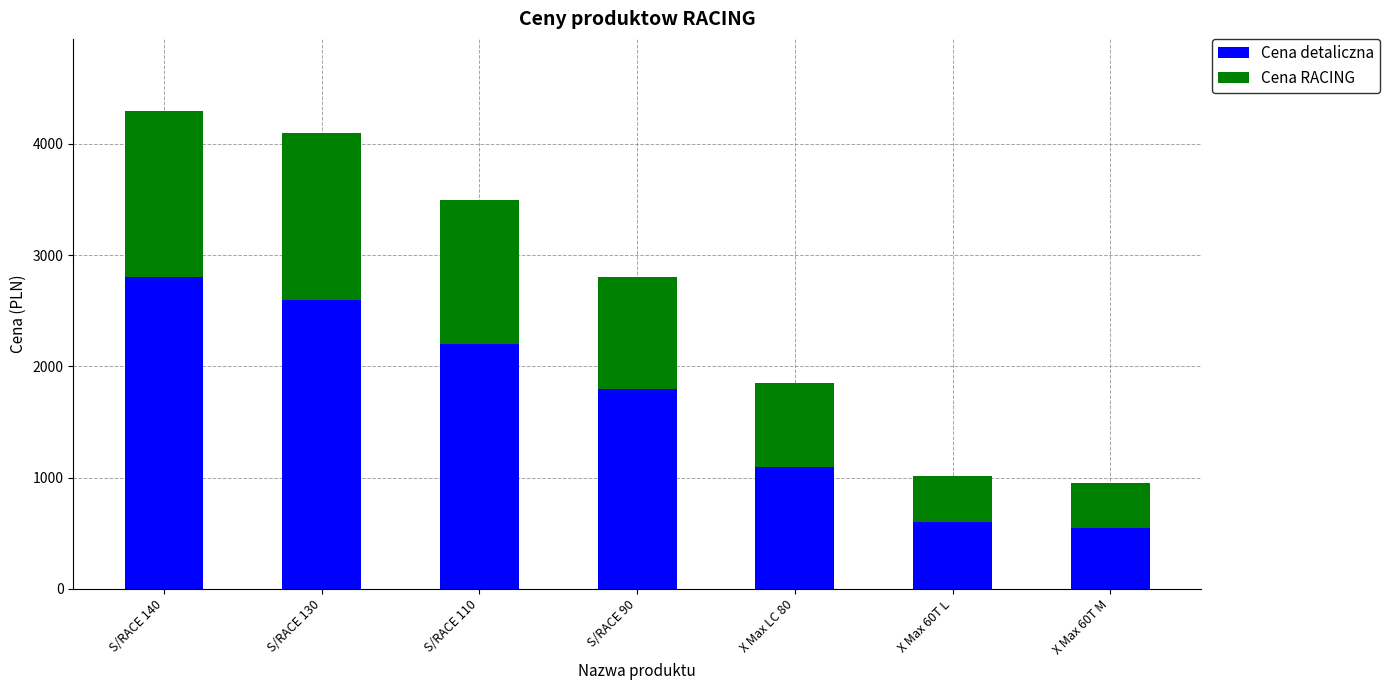

What is the lowest value of the Cena detaliczna series?

549